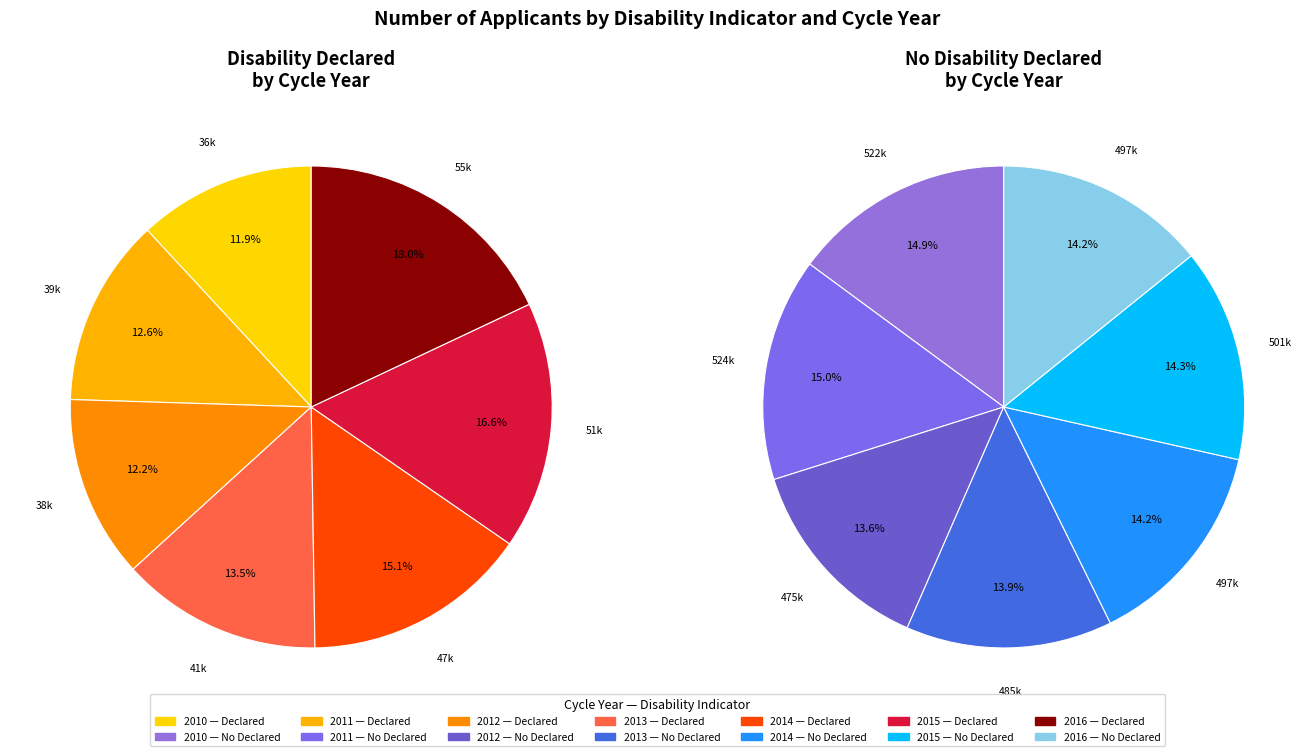

To the nearest percent, what percentage of the pie is 2013?

14%